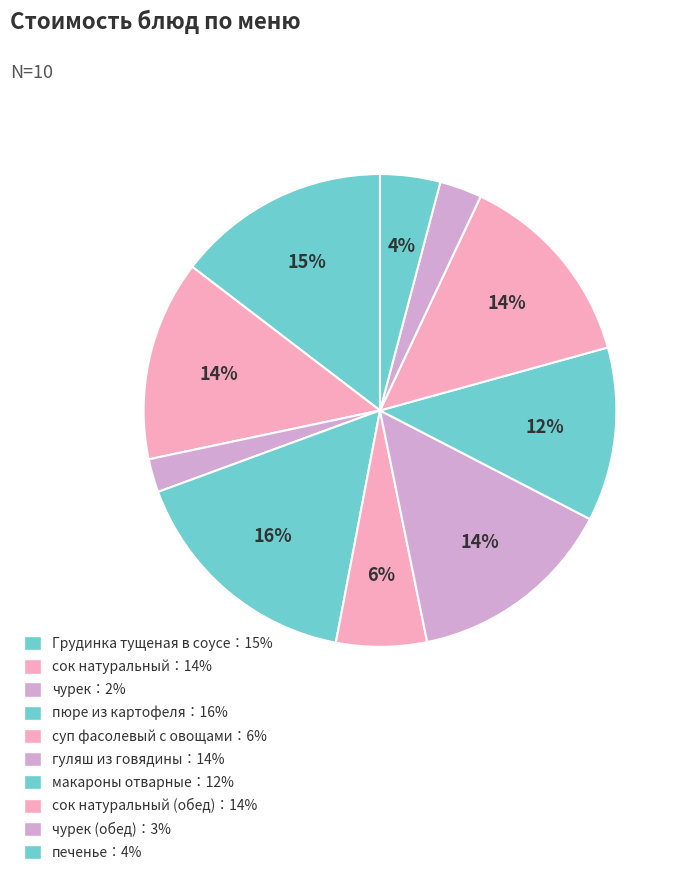

How many slices are in this pie chart?

10